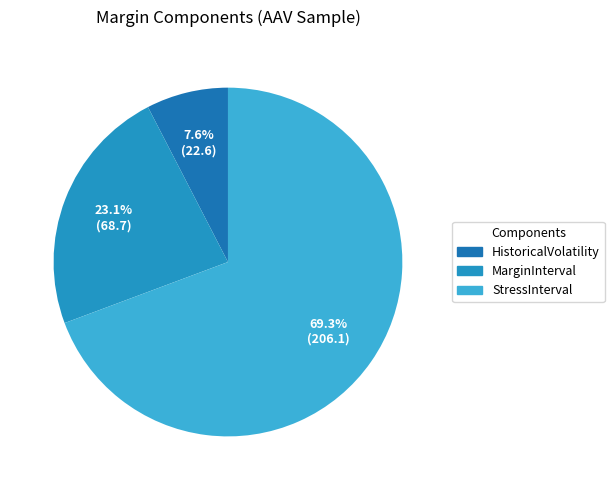

Which category has the biggest portion of the pie?

StressInterval